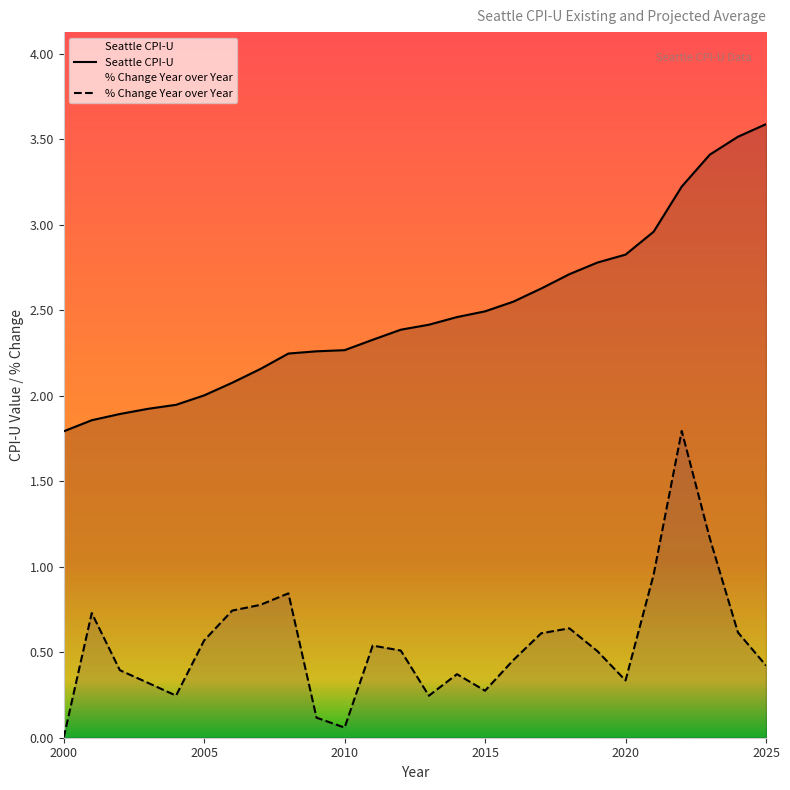

Rank the series by their maximum value, from highest to lowest.

Seattle CPI-U, % Change Year over Year